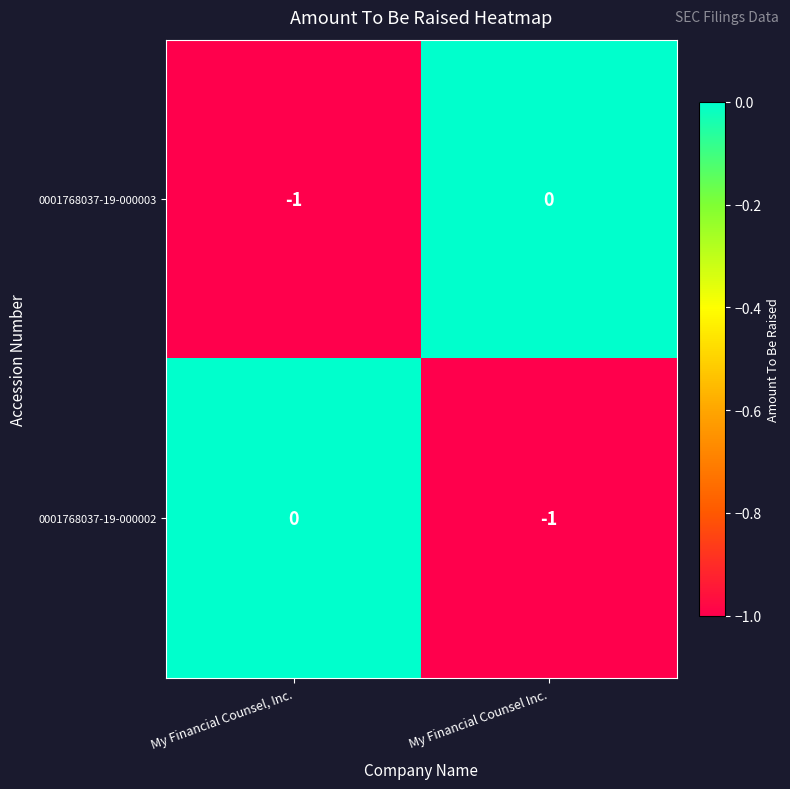

Reading left to right, extract all data points from this chart.

0001768037-19-000003: -1	0
0001768037-19-000002: 0	-1